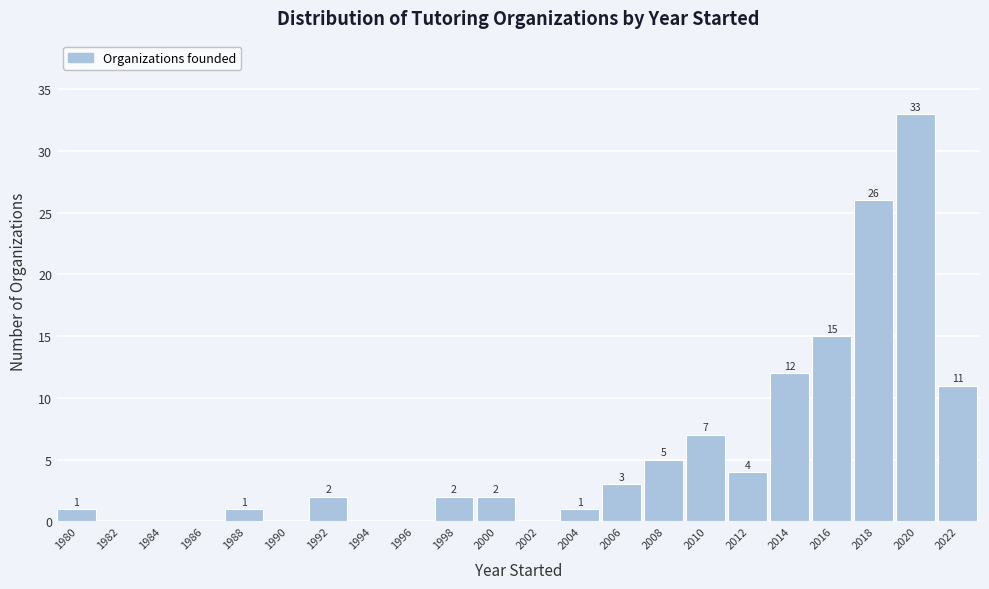

Reading left to right, what are all the values shown in this chart?

1980=1	1982=0	1984=0	1986=0	1988=1	1990=0	1992=2	1994=0	1996=0	1998=2	2000=2	2002=0	2004=1	2006=3	2008=5	2010=7	2012=4	2014=12	2016=15	2018=26	2020=33	2022=11